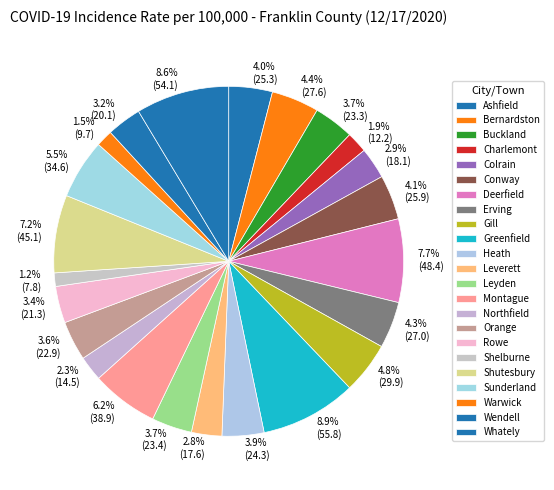

True or false: Erving accounts for 19% of the total.

False